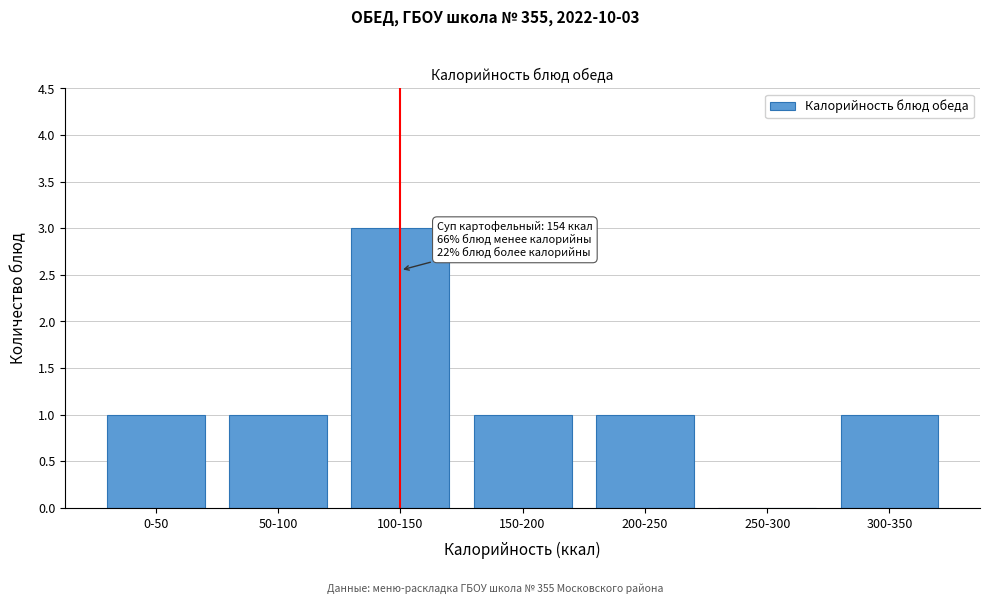

Reading right to left, transcribe all the data shown in this chart.

300-350=1	250-300=0	200-250=1	150-200=1	100-150=3	50-100=1	0-50=1